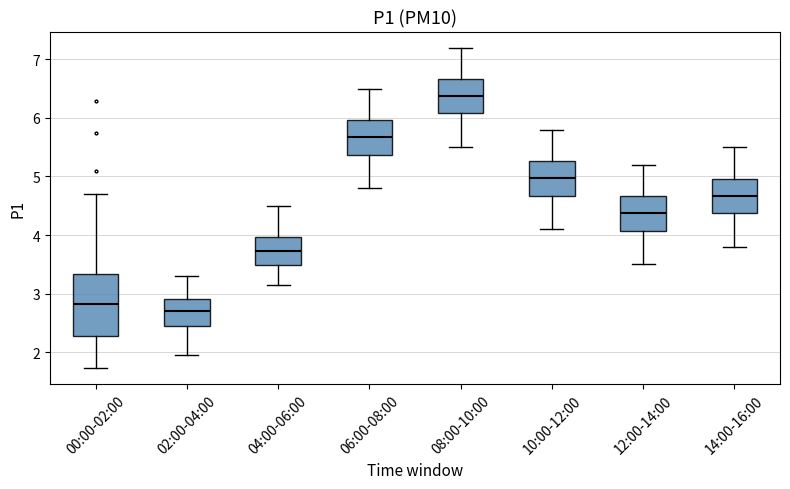

Comparing the boxes themselves (not the whiskers), which one is the tallest?

00:00-02:00